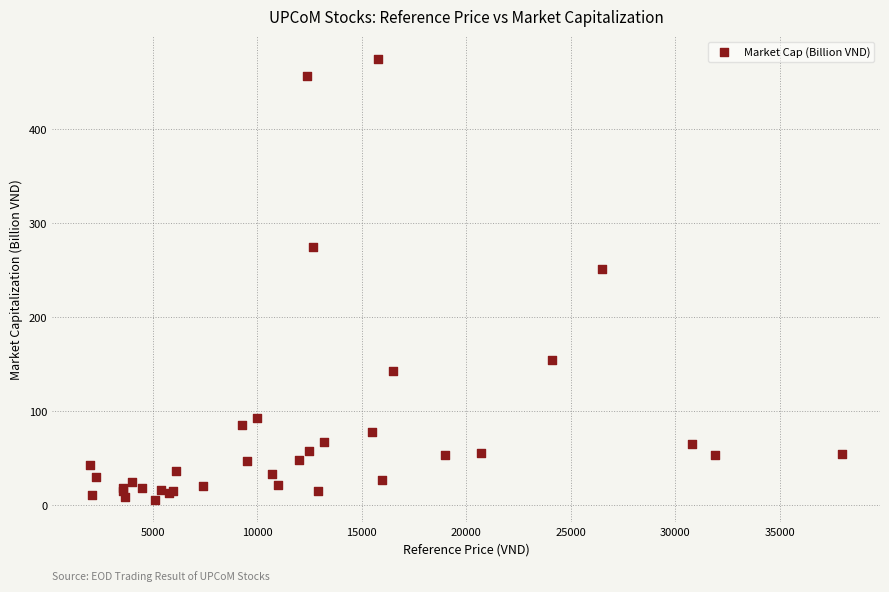

What Y value in the scatter plot is closest to 240?

251.0